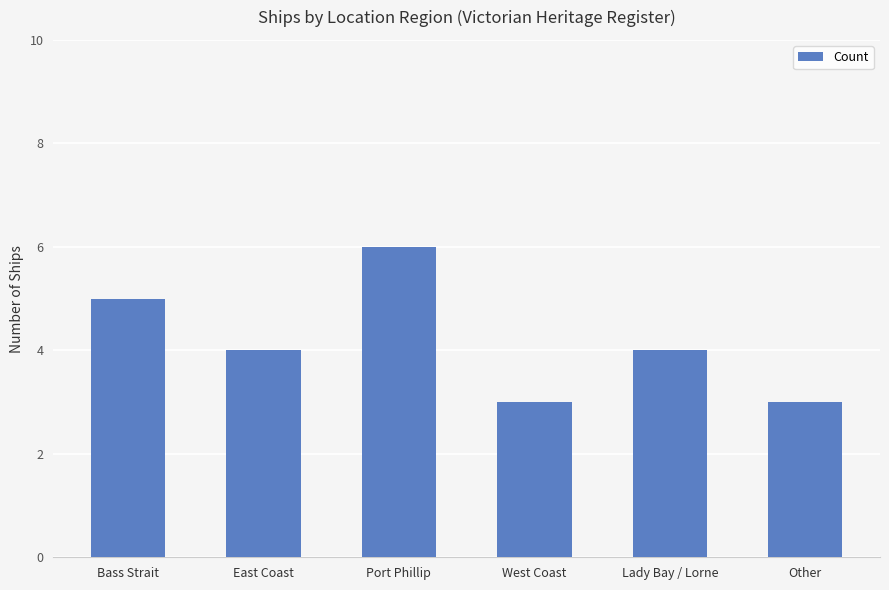

What is the smallest value displayed?

3